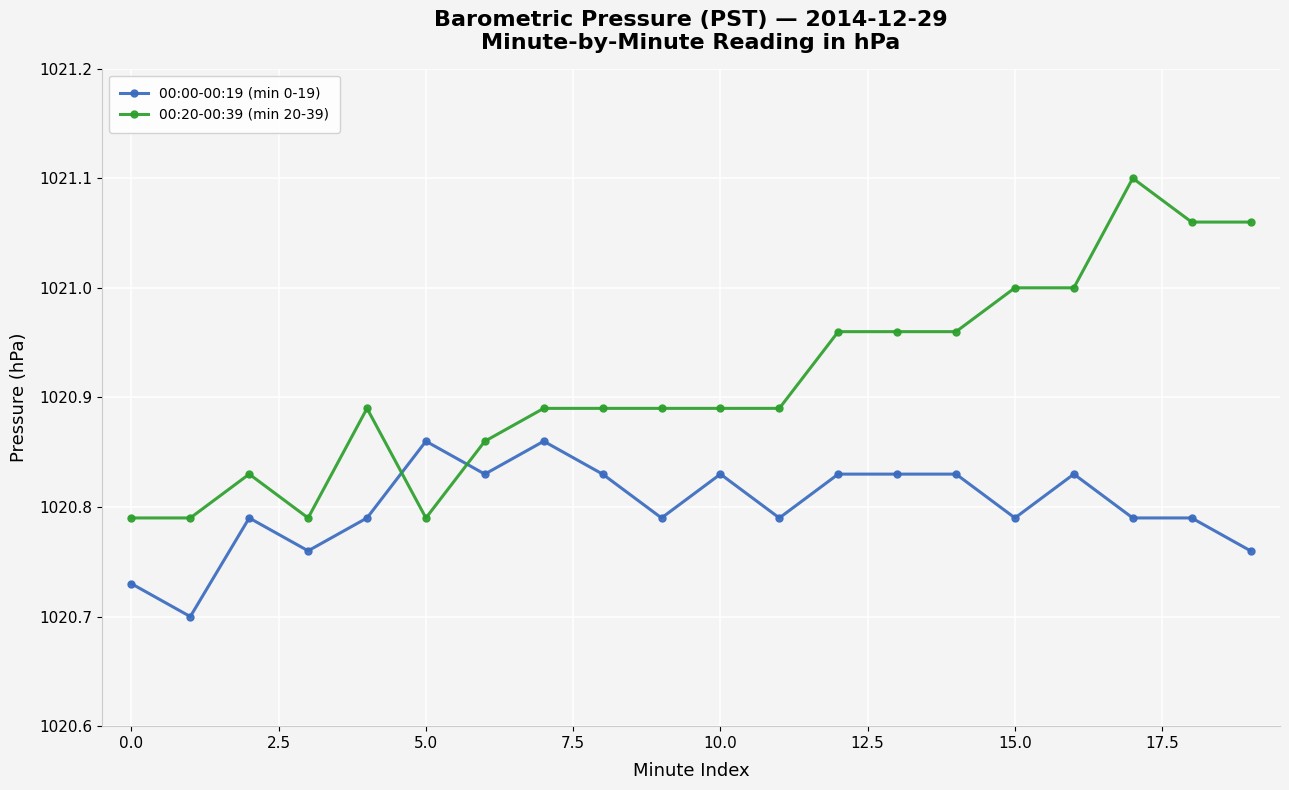

List the series in order of their peak value, lowest first.

00:00-00:19 (min 0-19), 00:20-00:39 (min 20-39)